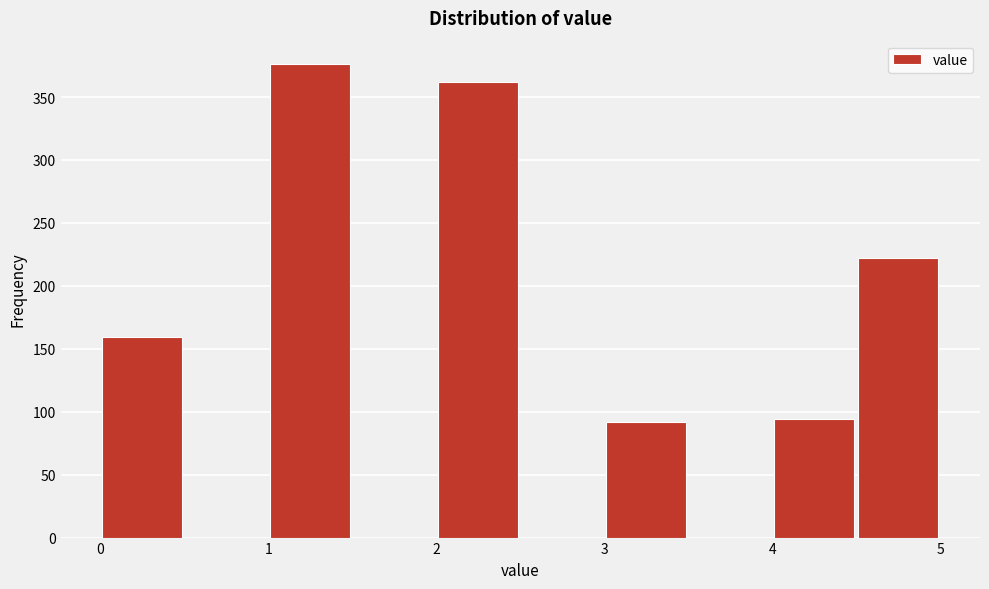

How tall is the bar that spans 3.0 to 3.5 on the x-axis? The values are not printed on the chart, so give them approximately, as read against the axis.

90